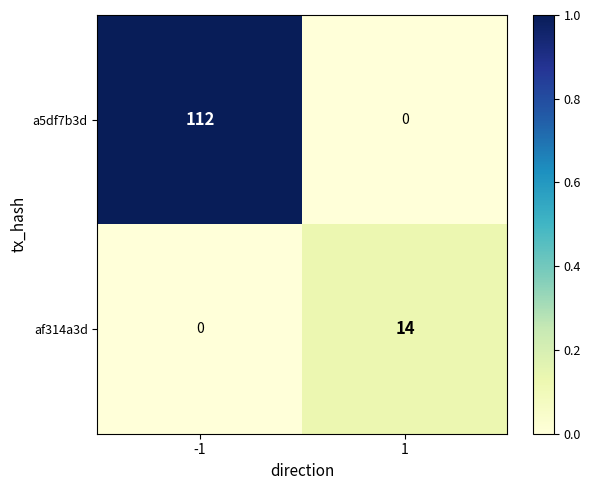

What is the greatest value displayed?

112